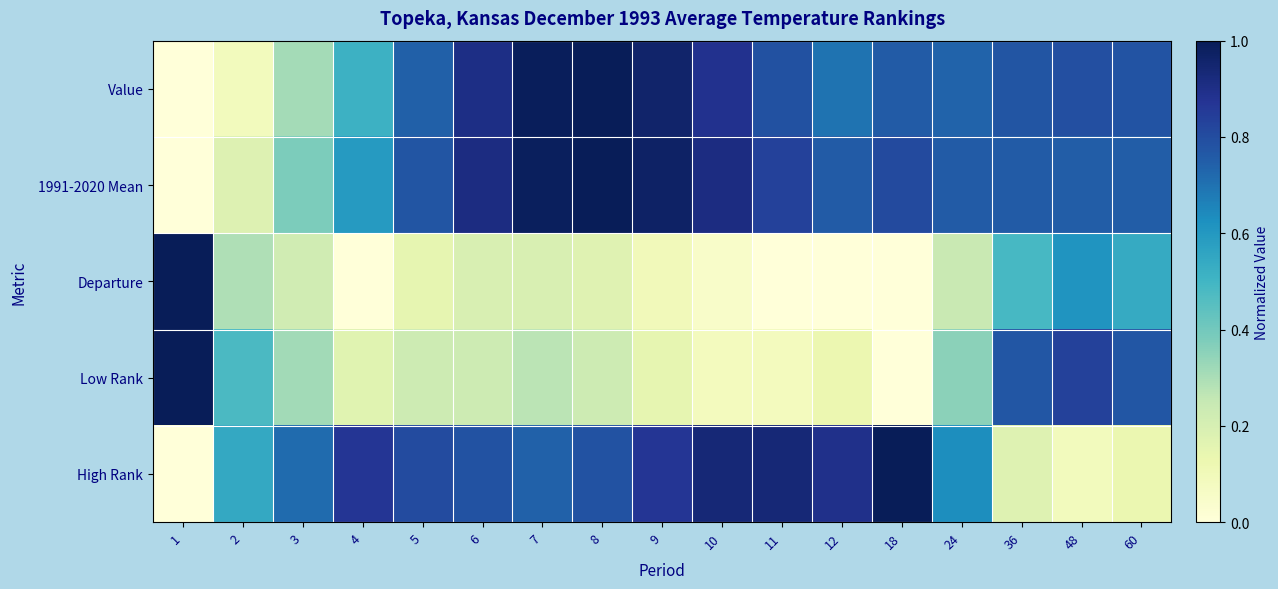

Reading left to right, transcribe all the data shown in this chart.

Value: 1=0.0	2=0.1	3=0.3	4=0.5	5=0.7	6=0.9	7=1.0	8=1.0	9=1.0	10=0.9	11=0.8	12=0.7	18=0.8	24=0.7	36=0.8	48=0.8	60=0.8
1991-2020 Mean: 1=0.0	2=0.2	3=0.4	4=0.6	5=0.8	6=0.9	7=1.0	8=1.0	9=1.0	10=0.9	11=0.8	12=0.8	18=0.8	24=0.8	36=0.8	48=0.8	60=0.8
Departure: 1=1.0	2=0.3	3=0.2	4=0.0	5=0.1	6=0.2	7=0.2	8=0.2	9=0.1	10=0.0	11=0.0	12=0.0	18=0.0	24=0.2	36=0.5	48=0.6	60=0.5
Low Rank: 1=1.0	2=0.5	3=0.3	4=0.2	5=0.2	6=0.2	7=0.3	8=0.2	9=0.1	10=0.1	11=0.1	12=0.1	18=0.0	24=0.4	36=0.8	48=0.8	60=0.8
High Rank: 1=0.0	2=0.5	3=0.7	4=0.9	5=0.8	6=0.8	7=0.7	8=0.8	9=0.9	10=0.9	11=0.9	12=0.9	18=1.0	24=0.6	36=0.2	48=0.1	60=0.1